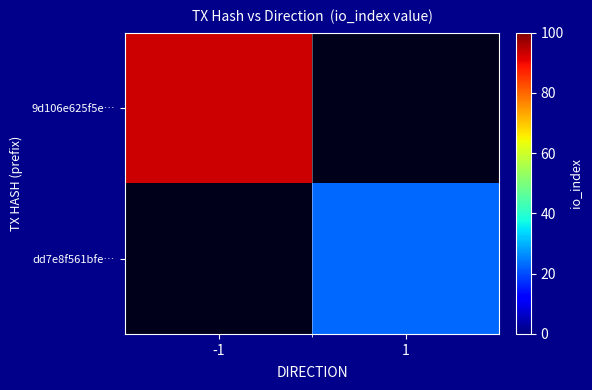

Between -1 and 1, which is larger?

-1